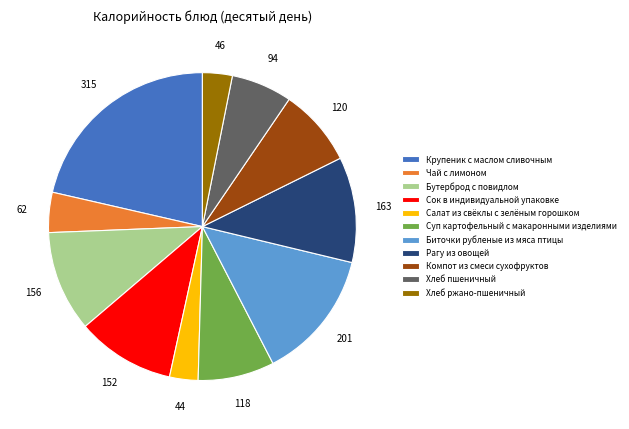

Between Бутерброд с повидлом and Биточки рубленые из мяса птицы, which is larger?

Биточки рубленые из мяса птицы